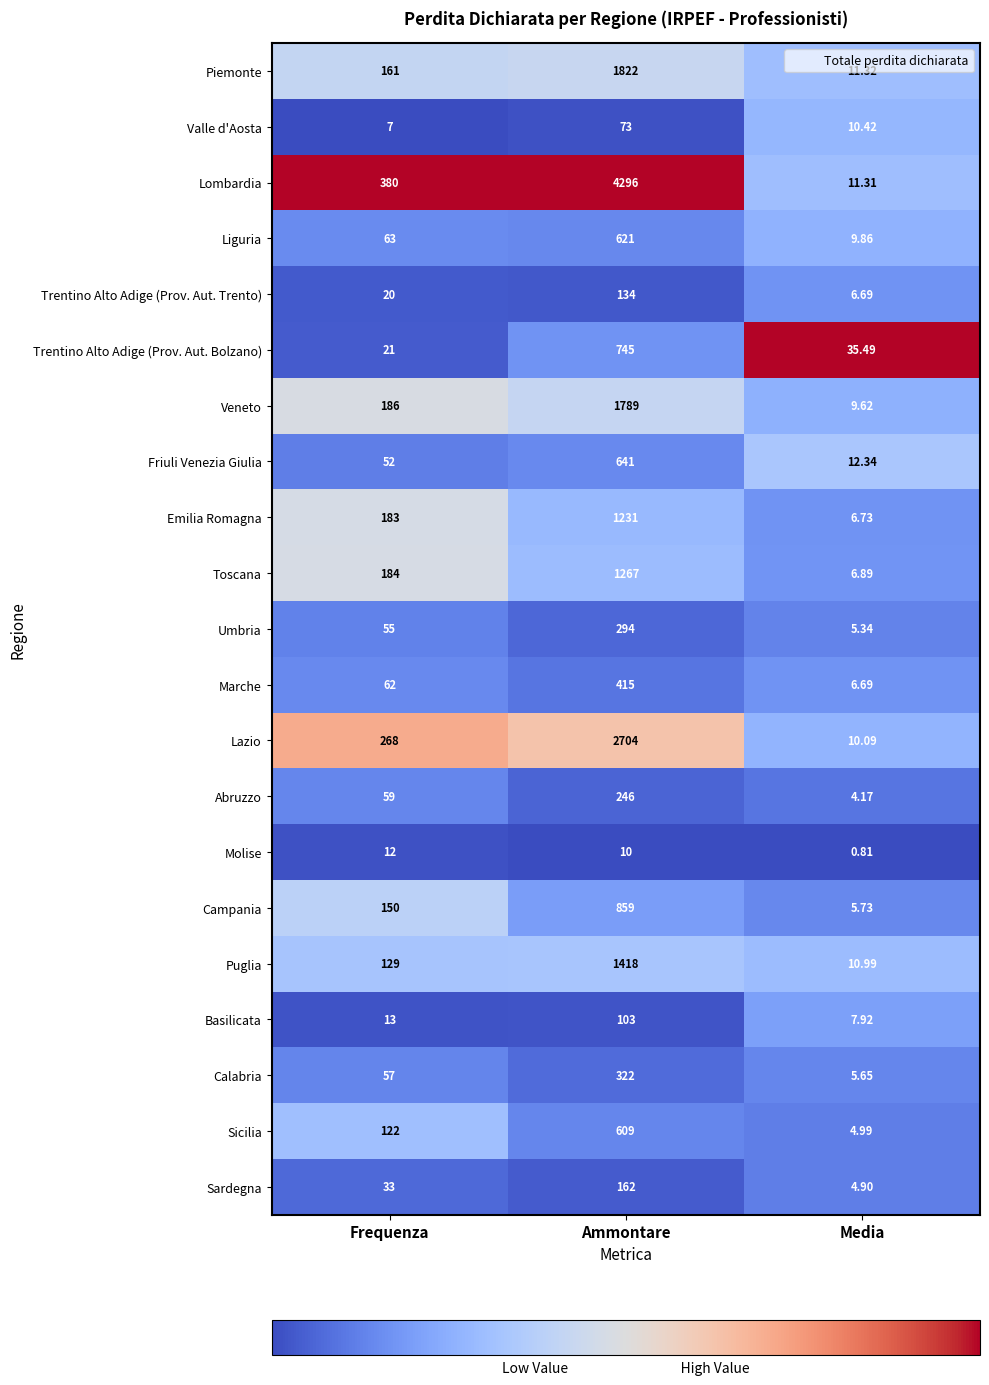

Between Ammontare and Media, which series saw the biggest shift?

Lombardia